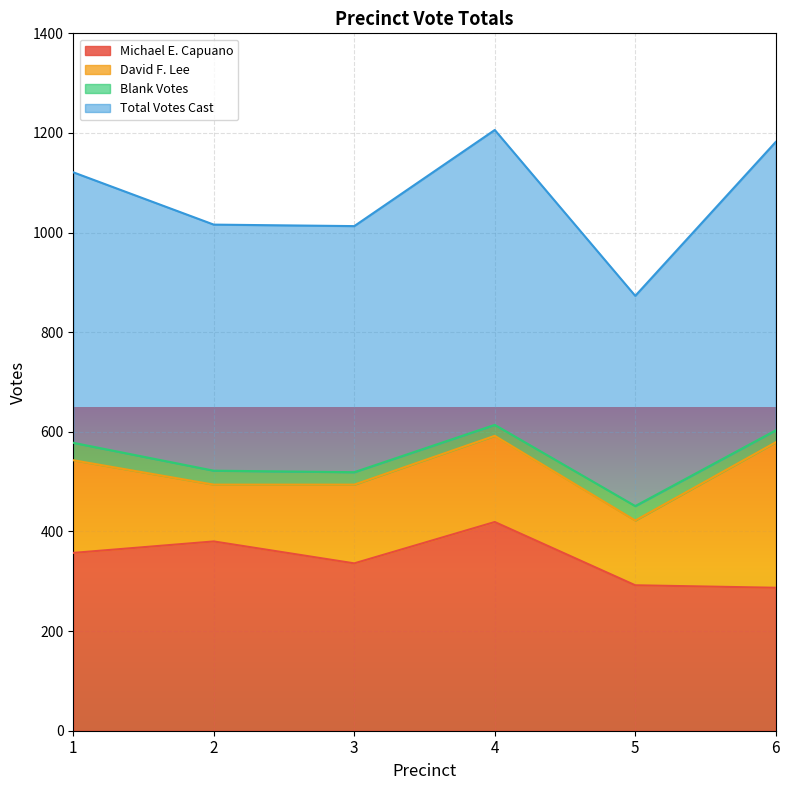

What is the lowest value of the Michael E. Capuano series?

287